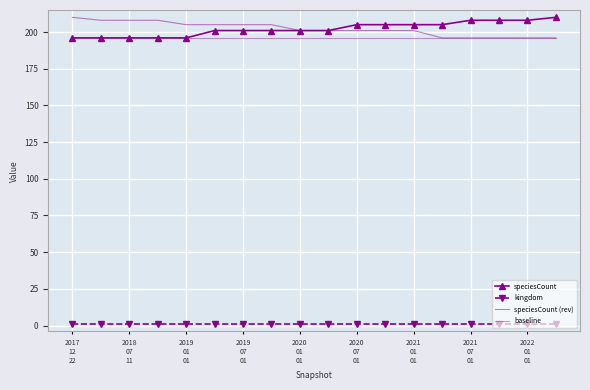

How many lines are shown in the chart?

4